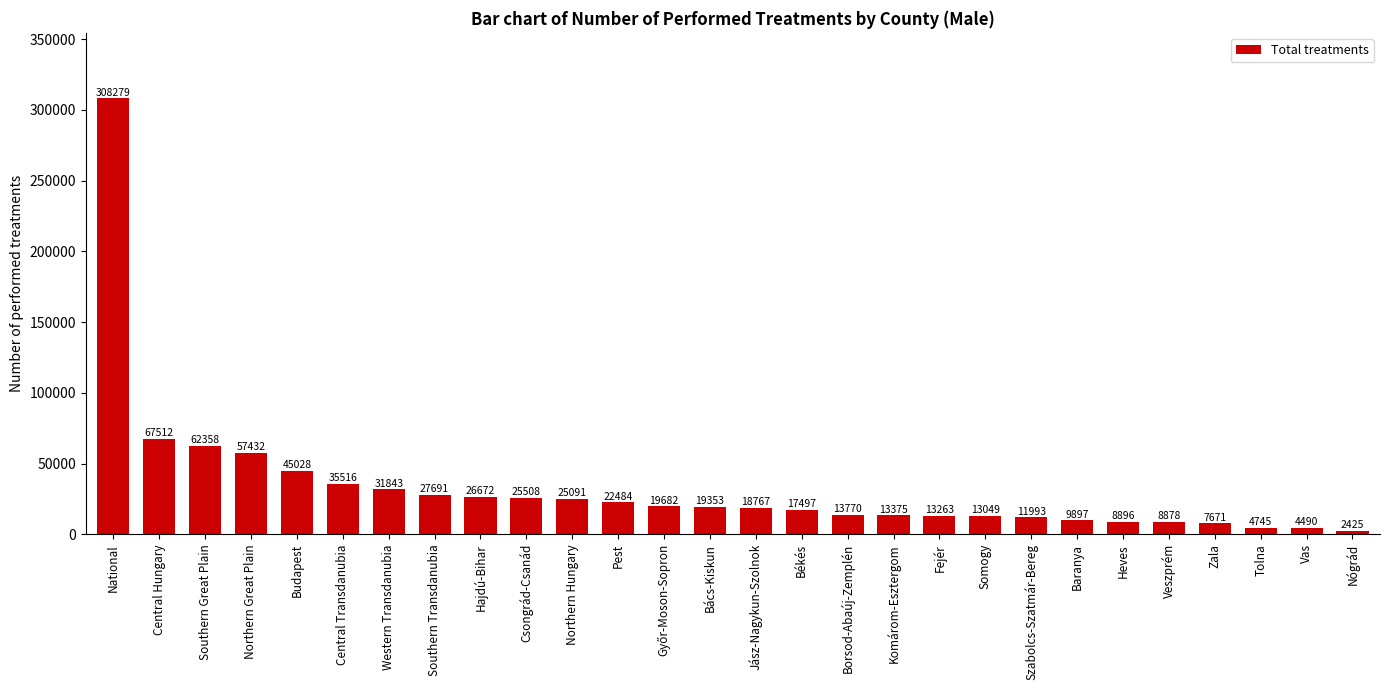

What is the difference between the maximum and minimum values?

305854